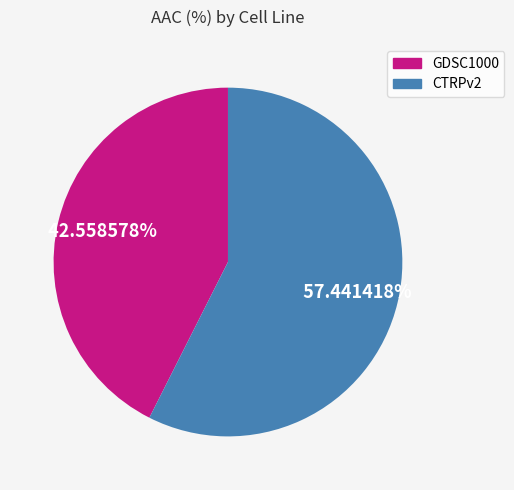

What is the smallest slice in the pie chart?

GDSC1000